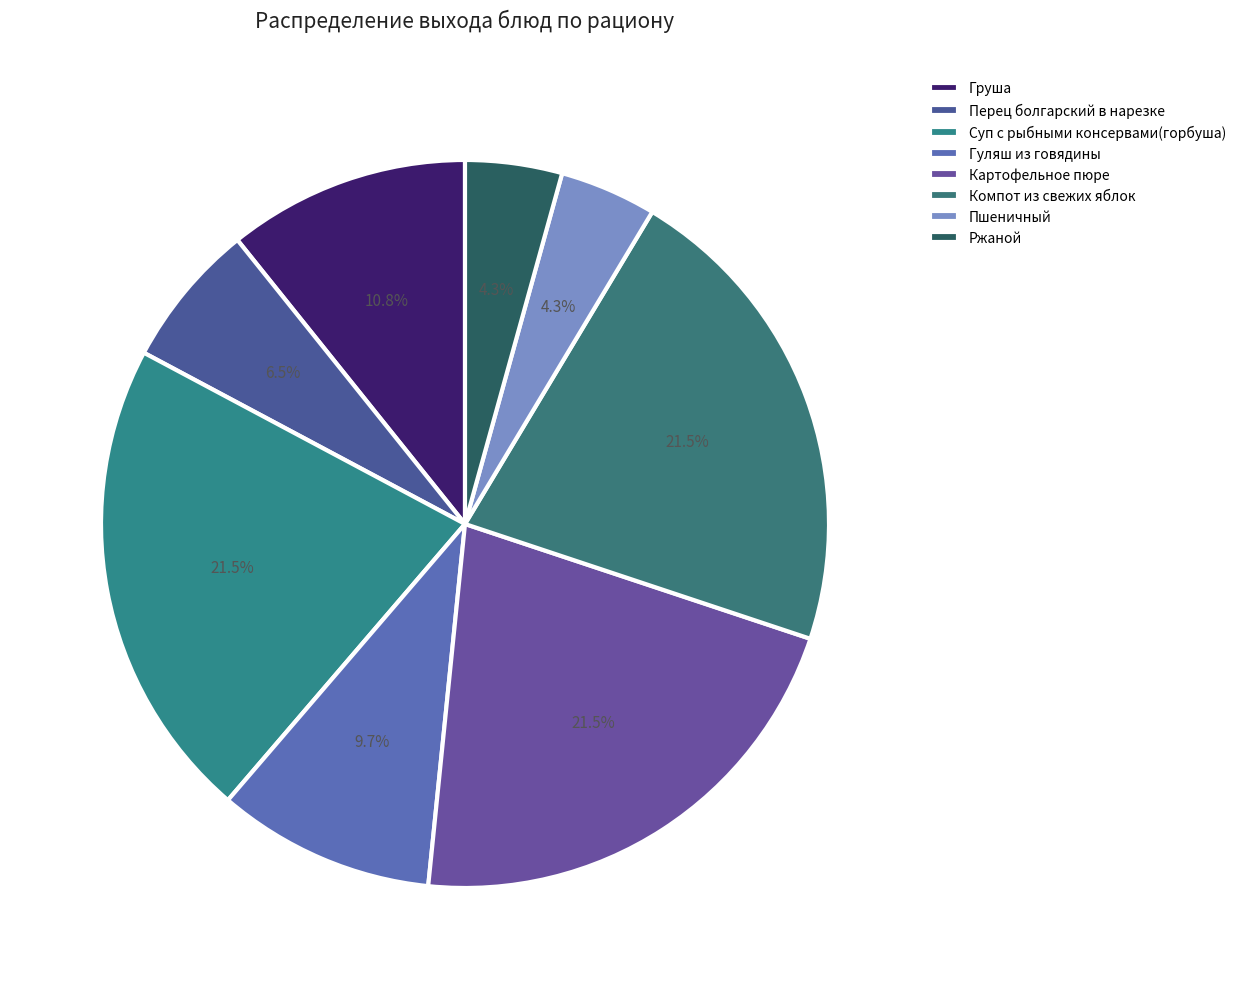

Which slice is the largest?

Суп с рыбными консервами(горбуша)